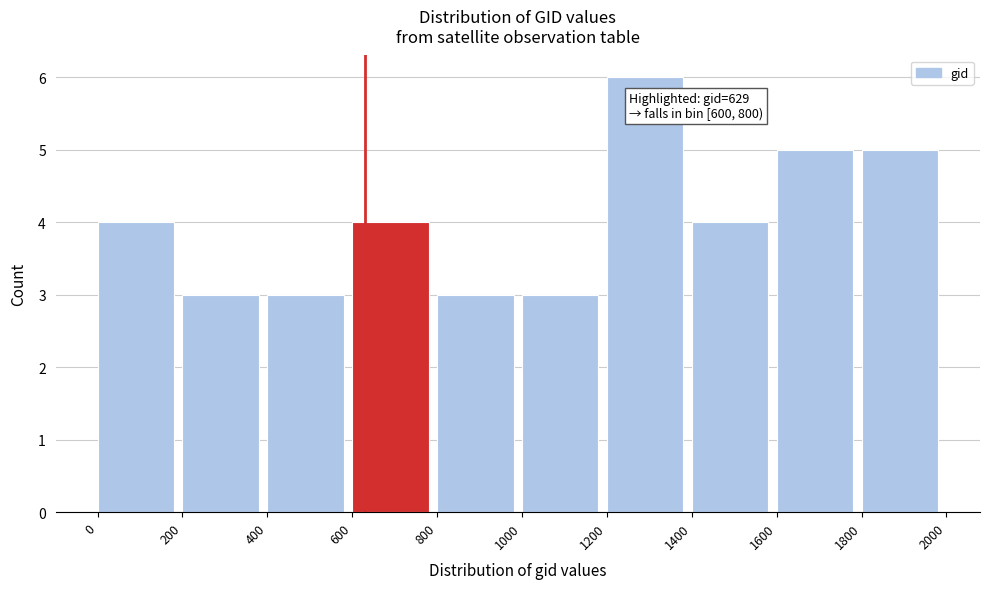

Which range on the x-axis has the tallest bar?

1200 to 1400